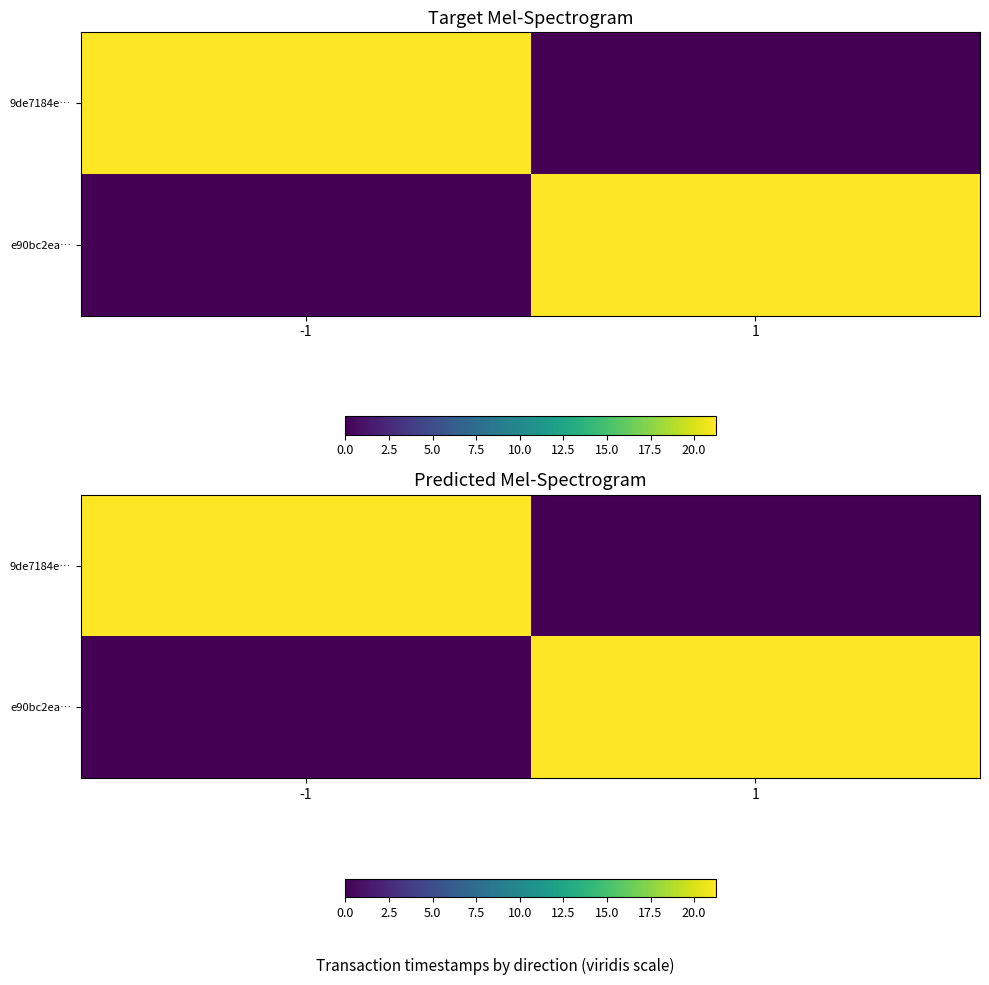

What is the average value of the e90bc2ea… series?

10.6